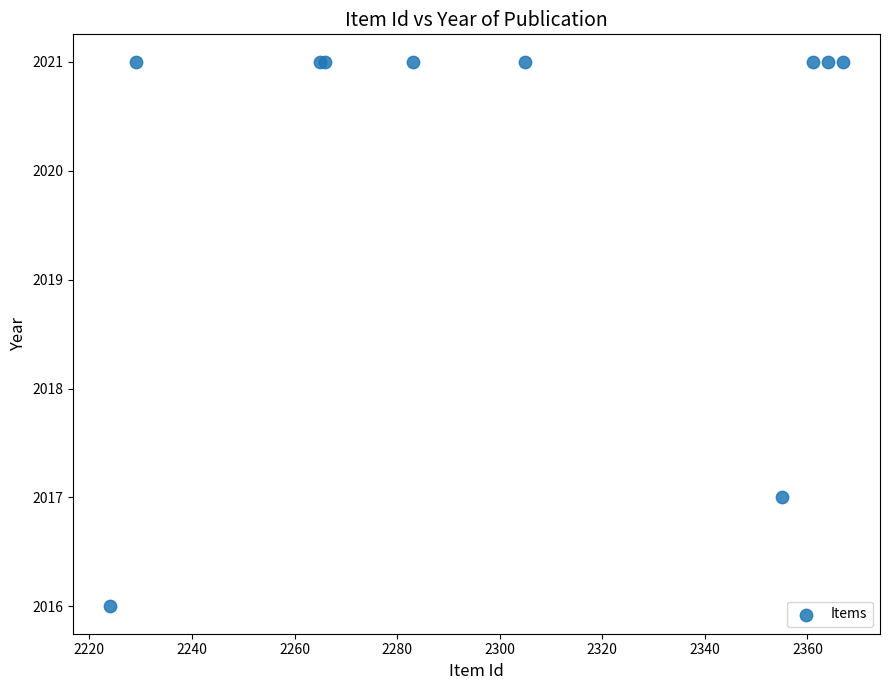

What Y value in the scatter plot is closest to 2018?

2017